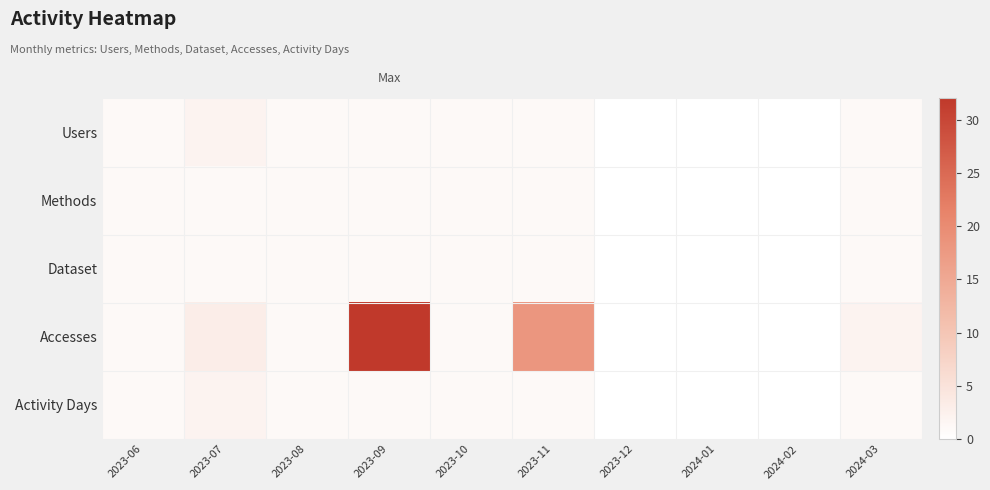

Reading right to left, transcribe all the data shown in this chart.

Users: 2024-03=1	2024-02=0	2024-01=0	2023-12=0	2023-11=1	2023-10=1	2023-09=1	2023-08=1	2023-07=2	2023-06=1
Methods: 2024-03=1	2024-02=0	2024-01=0	2023-12=0	2023-11=1	2023-10=1	2023-09=1	2023-08=1	2023-07=1	2023-06=1
Dataset: 2024-03=1	2024-02=0	2024-01=0	2023-12=0	2023-11=1	2023-10=1	2023-09=1	2023-08=1	2023-07=1	2023-06=1
Accesses: 2024-03=2	2024-02=0	2024-01=0	2023-12=0	2023-11=18	2023-10=1	2023-09=32	2023-08=1	2023-07=3	2023-06=1
Activity Days: 2024-03=1	2024-02=0	2024-01=0	2023-12=0	2023-11=1	2023-10=1	2023-09=1	2023-08=1	2023-07=2	2023-06=1